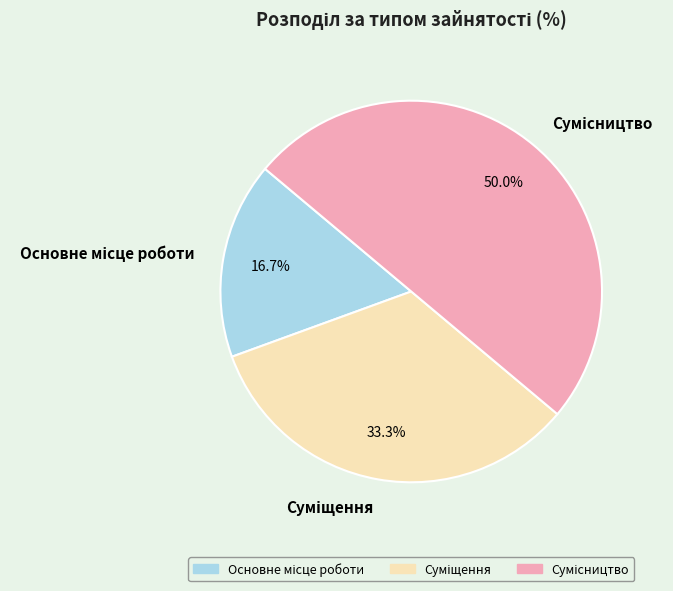

Is it true that Основне місце роботи is 30% of the pie?

False